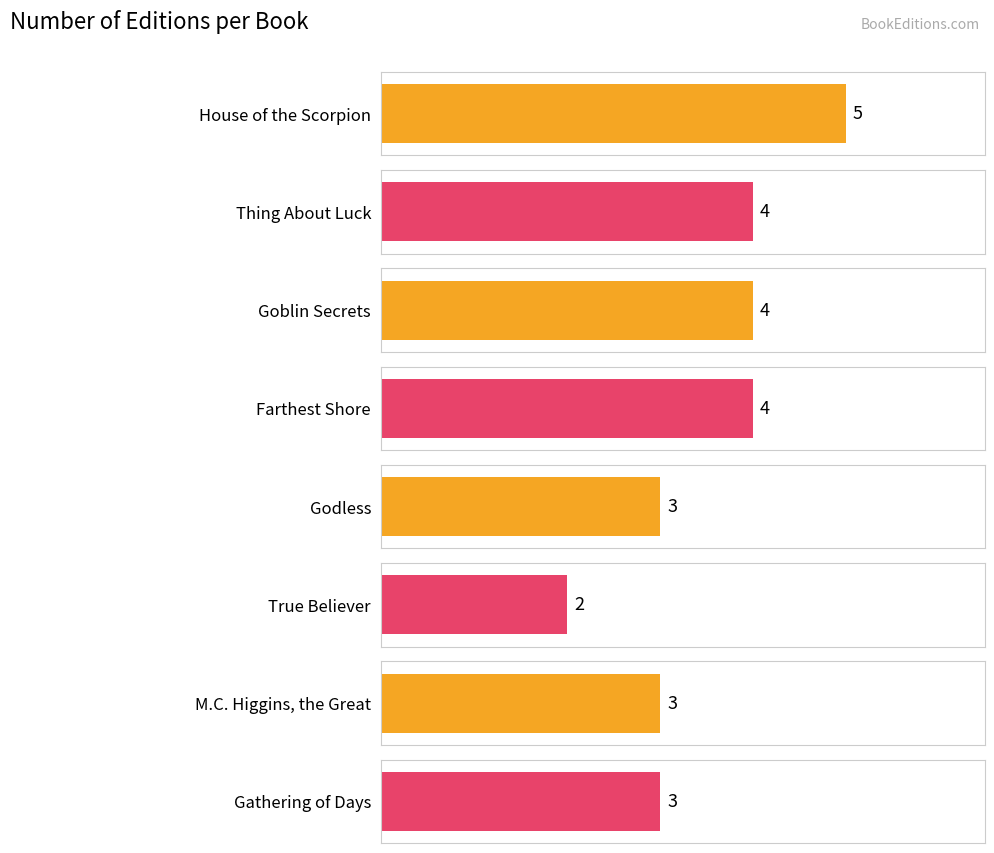

What is the difference between the values at Gathering of Days and Farthest Shore?

1